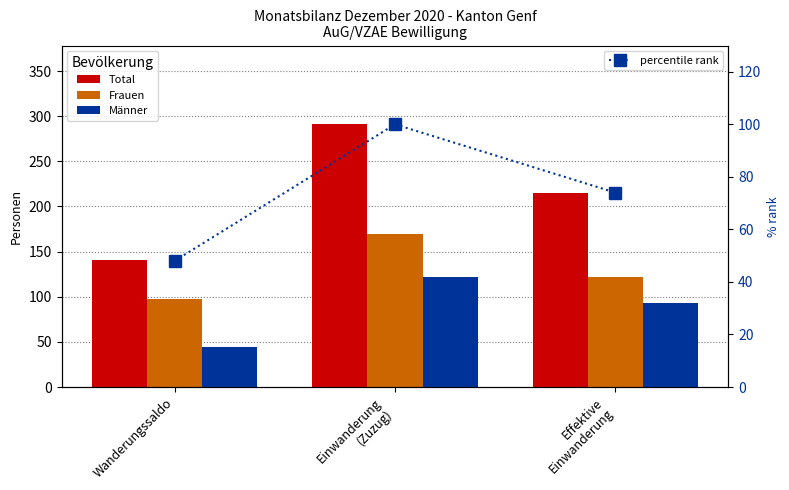

What is the difference between the Total values at Einwanderung
(Zuzug) and Effektive
Einwanderung?

76